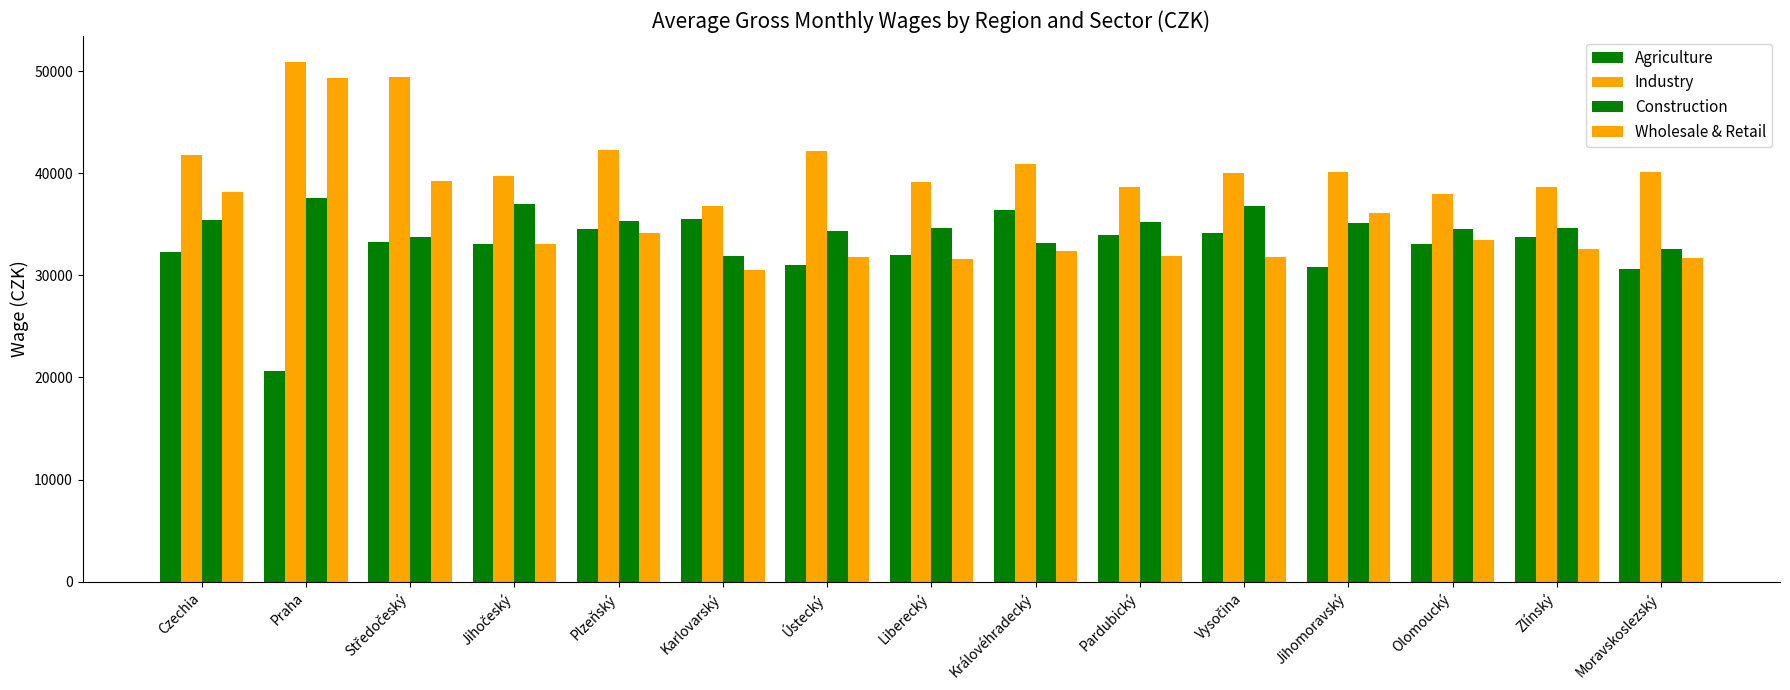

At which category does the chart reach its minimum across all series?

Praha